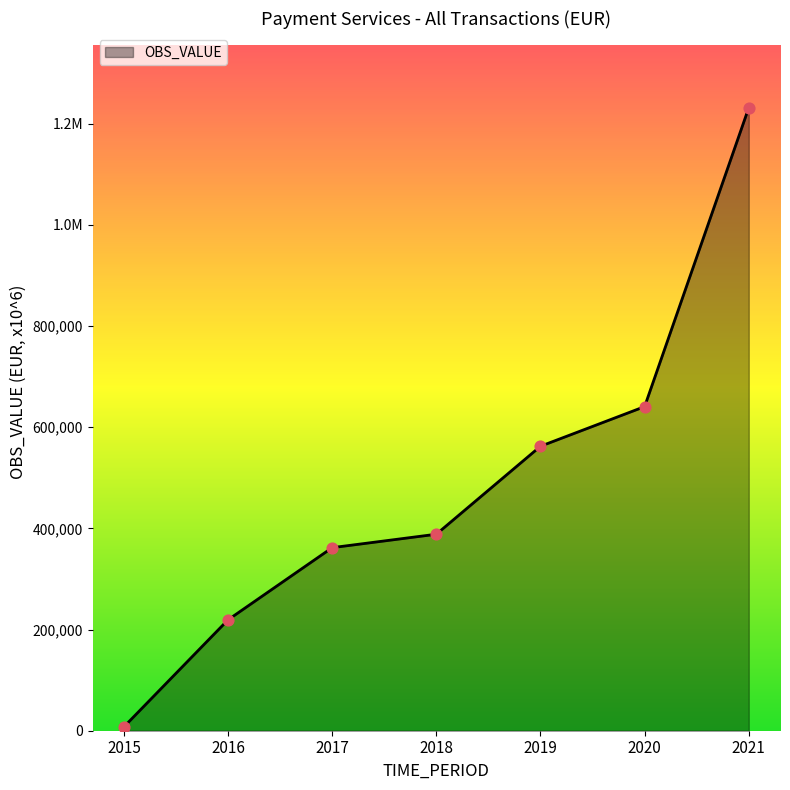

Approximately how many times larger is the value at 2016 compared to 2017?

0.6